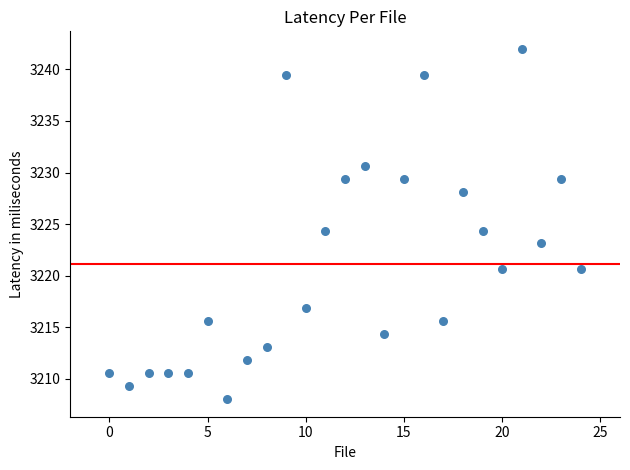

What is the range of Y values (max minus min)?

34.0